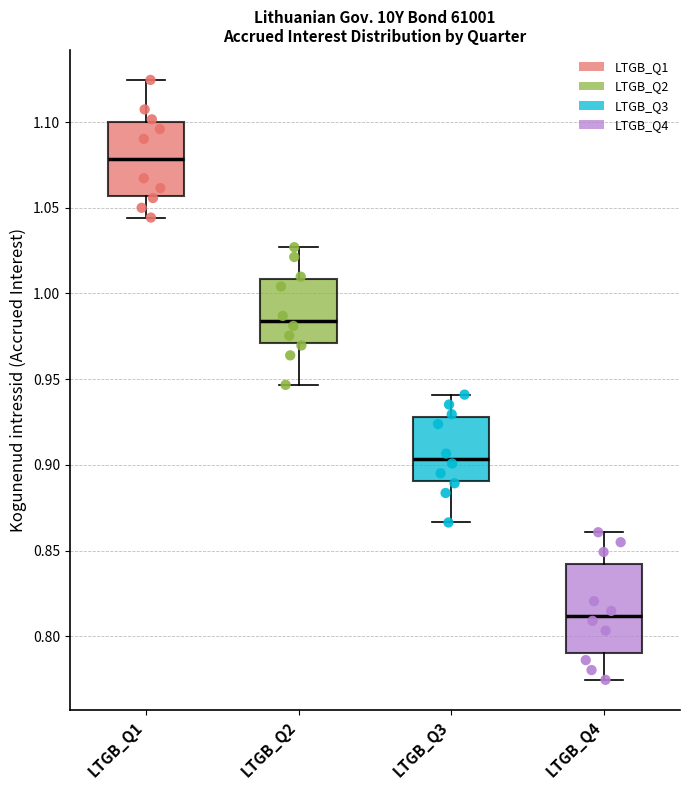

Comparing the boxes themselves (not the whiskers), which one is the tallest?

LTGB_Q4